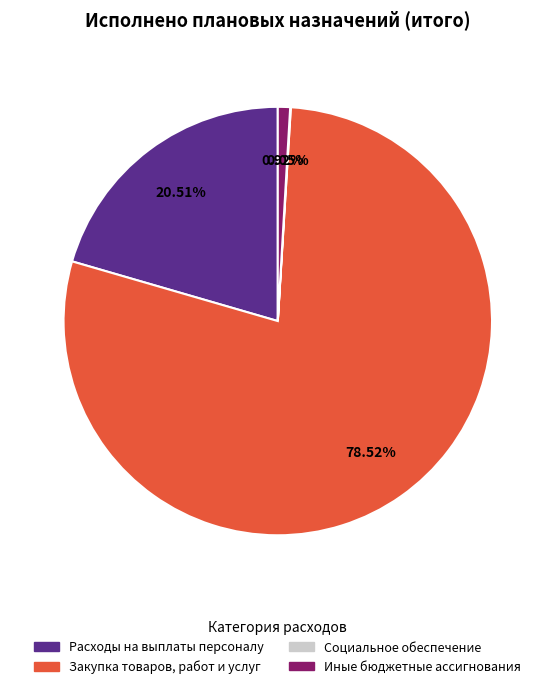

True or false: Расходы на выплаты персоналу accounts for 21% of the total.

True